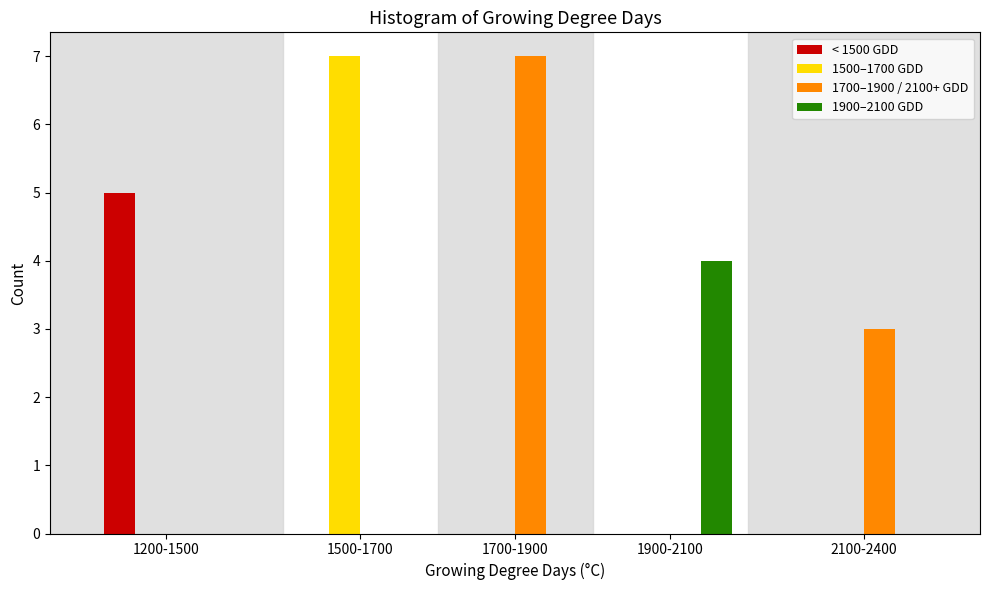

Reading left to right, list all the values displayed in this chart.

< 1500 GDD: 1200-1500=5	1500-1700=0	1700-1900=0	1900-2100=0	2100-2400=0
1500–1700 GDD: 1200-1500=0	1500-1700=7	1700-1900=0	1900-2100=0	2100-2400=0
1700–1900 / 2100+ GDD: 1200-1500=0	1500-1700=0	1700-1900=7	1900-2100=0	2100-2400=3
1900–2100 GDD: 1200-1500=0	1500-1700=0	1700-1900=0	1900-2100=4	2100-2400=0